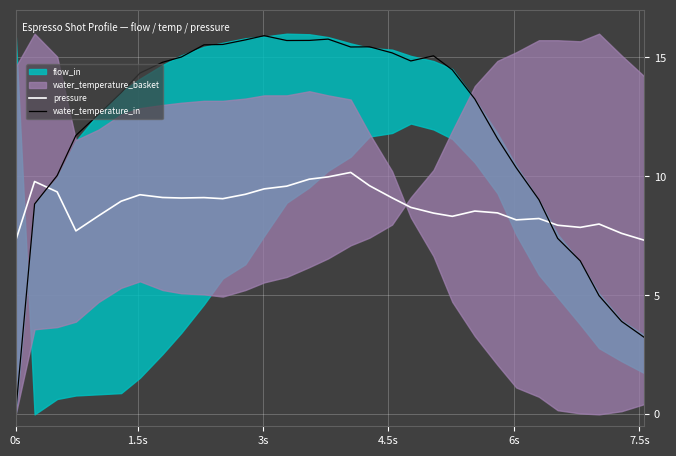

How many data points does each series have?

31